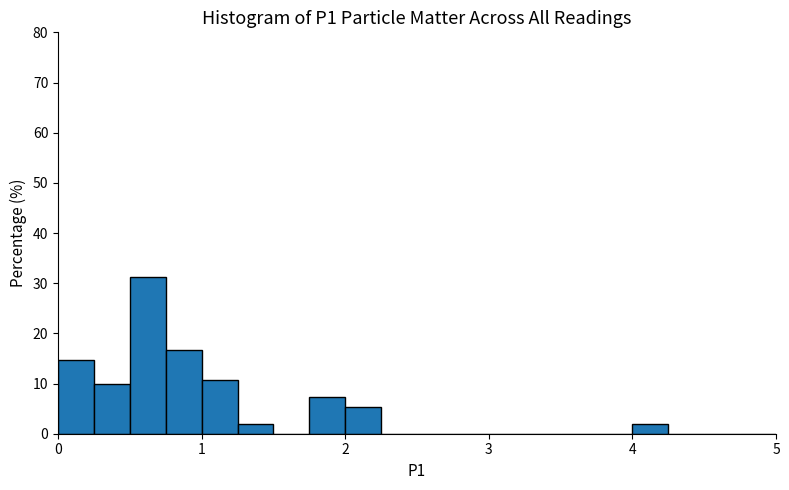

Around what value on the x-axis is the tallest bar? Give the approximate position of its centre, as read against the axis.

0.6